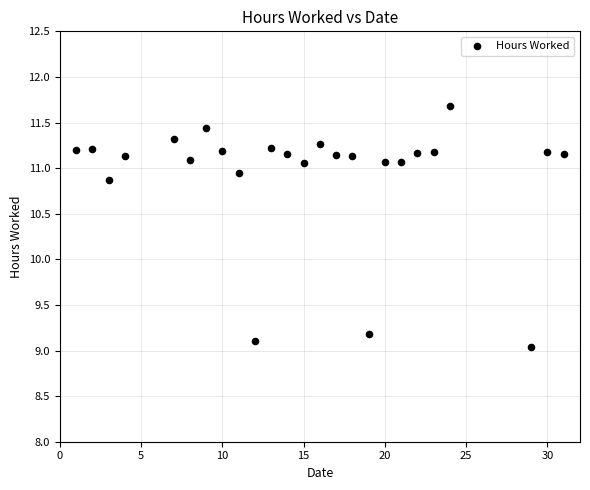

What Y value in the scatter plot is closest to 10?

9.2